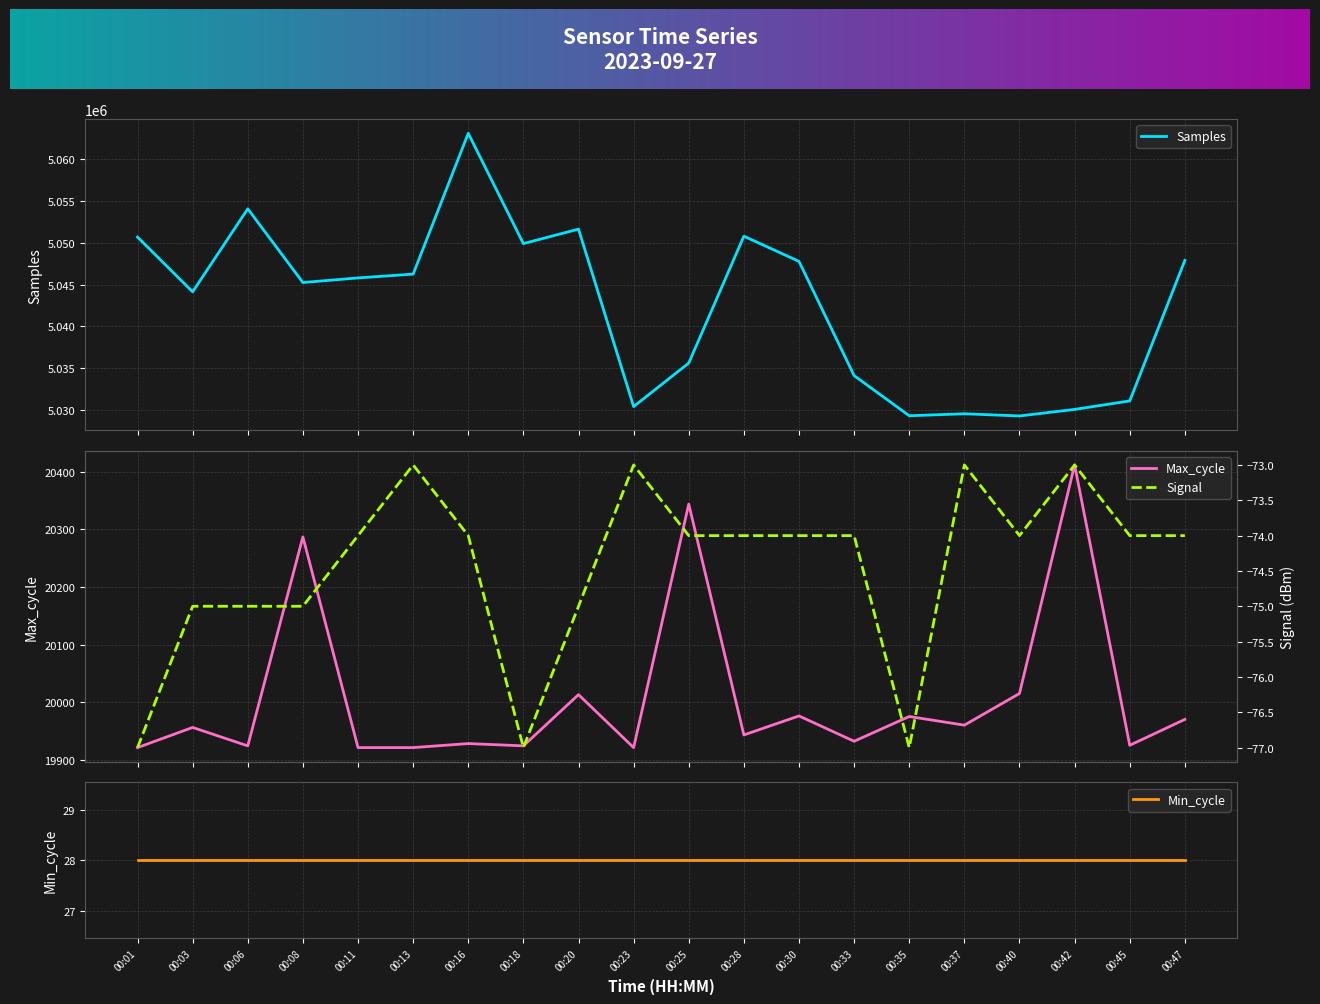

Count the number of categories in the chart.

20